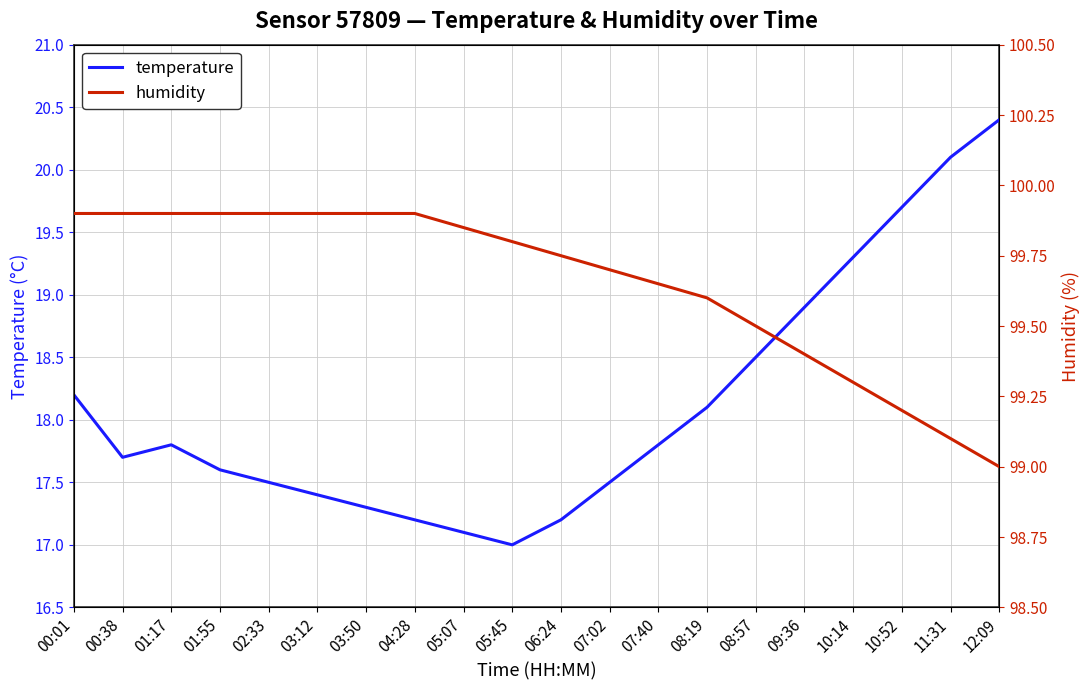

True or false: humidity and temperature cross at least once.

False